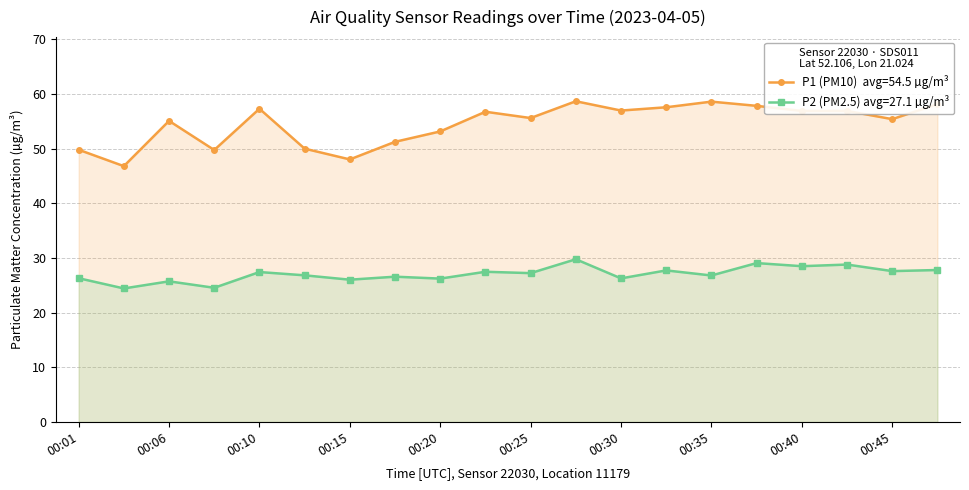

What is the minimum value shown in the chart?

24.4